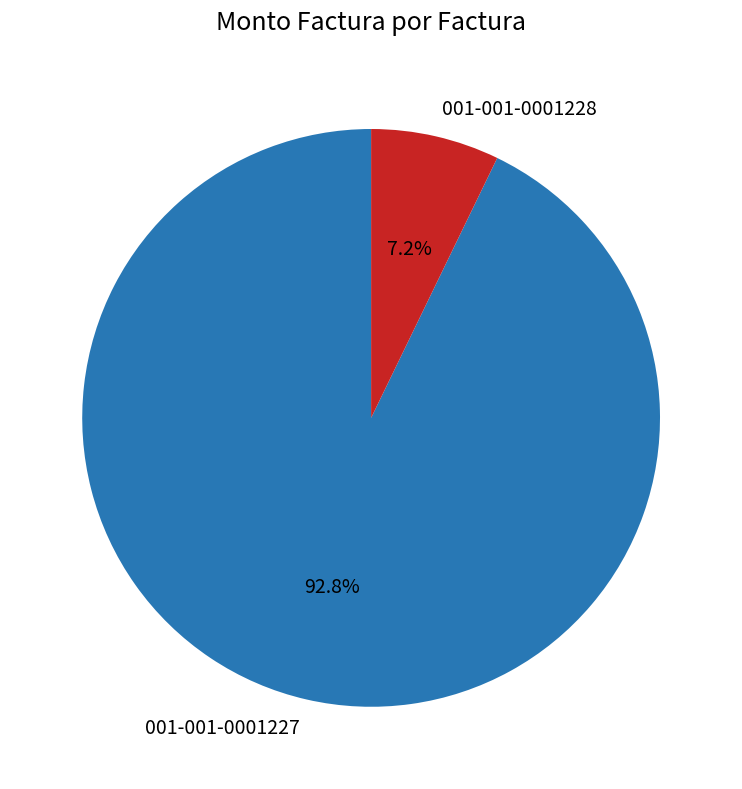

Do 001-001-0001227 and 001-001-0001228 together represent more than half of the pie?

Yes